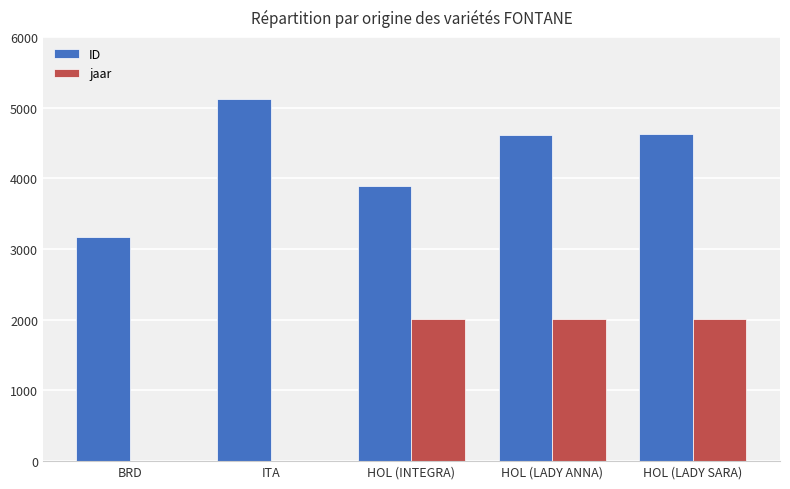

Which series has the largest total across all categories?

ID